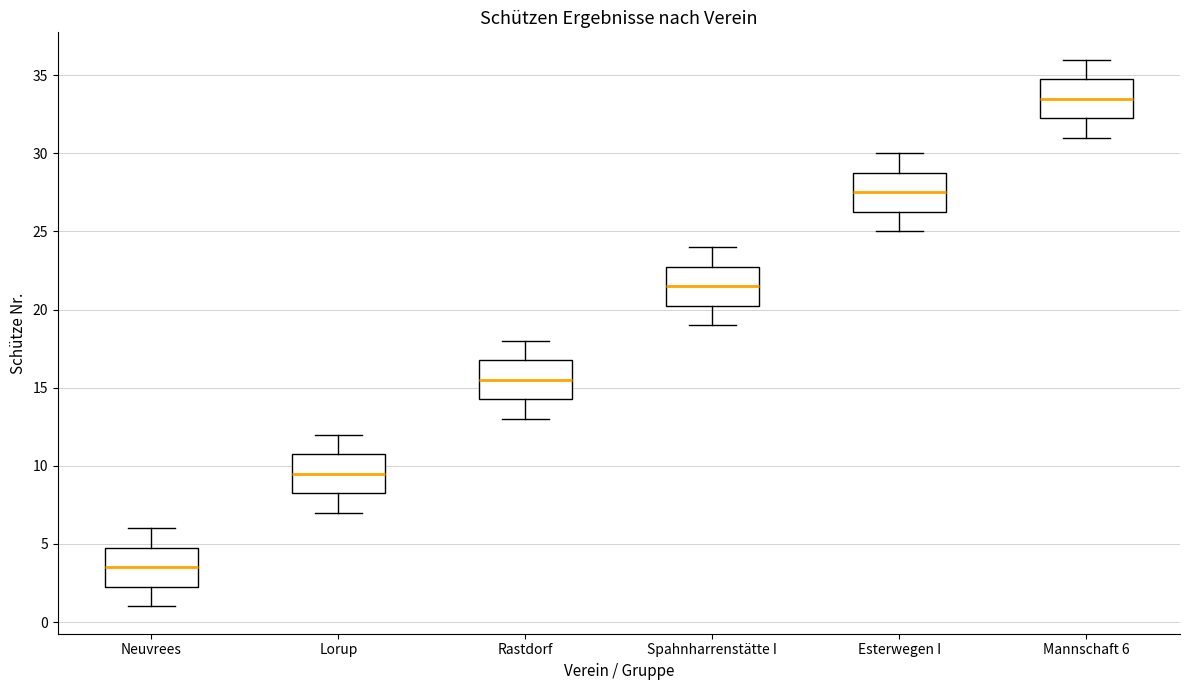

Where is the upper edge of the box for Esterwegen I on the y-axis? The values are not printed on the chart, so give them approximately, as read against the axis.

29.0